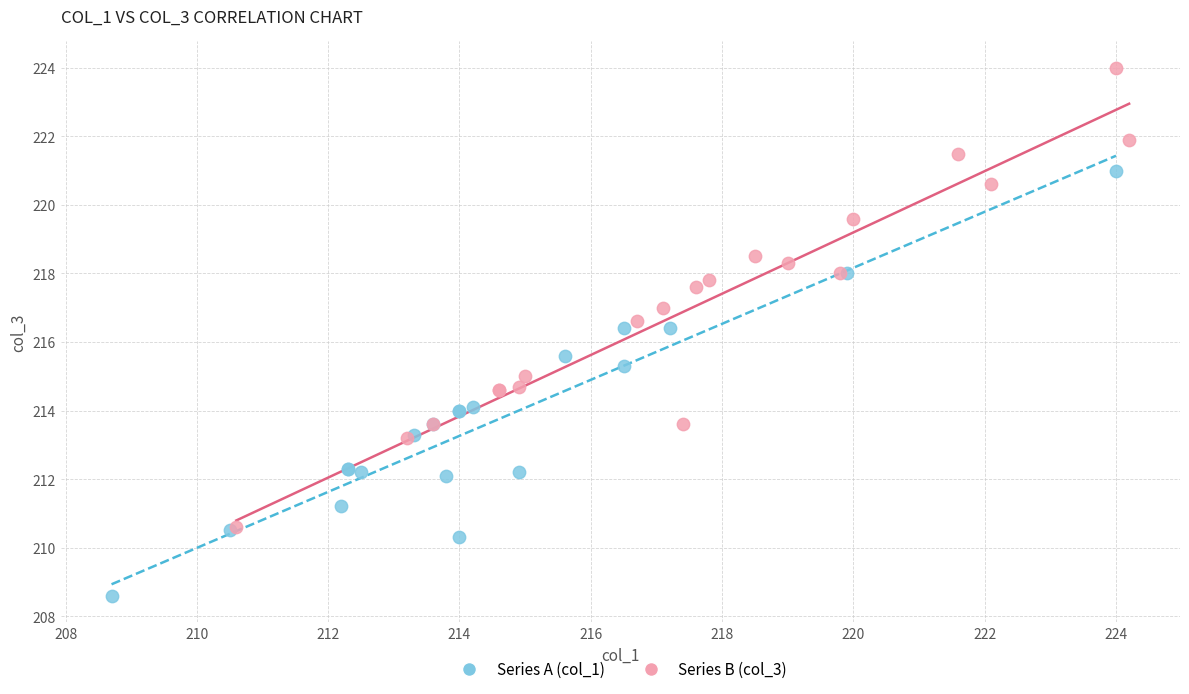

Which series reaches the maximum Y coordinate?

Series B (col_3)